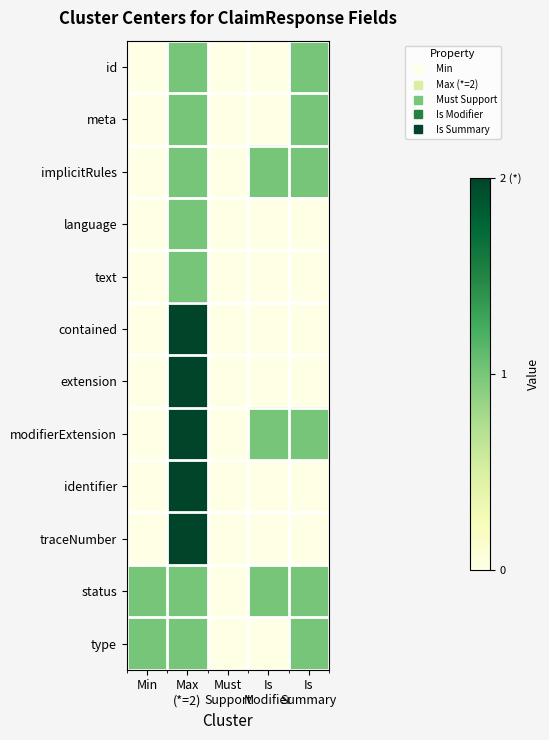

Reading left to right, list all the values displayed in this chart.

id: Min=0	Max
(*=2)=1	Must
Support=0	Is
Modifier=0	Is
Summary=1
meta: Min=0	Max
(*=2)=1	Must
Support=0	Is
Modifier=0	Is
Summary=1
implicitRules: Min=0	Max
(*=2)=1	Must
Support=0	Is
Modifier=1	Is
Summary=1
language: Min=0	Max
(*=2)=1	Must
Support=0	Is
Modifier=0	Is
Summary=0
text: Min=0	Max
(*=2)=1	Must
Support=0	Is
Modifier=0	Is
Summary=0
contained: Min=0	Max
(*=2)=2	Must
Support=0	Is
Modifier=0	Is
Summary=0
extension: Min=0	Max
(*=2)=2	Must
Support=0	Is
Modifier=0	Is
Summary=0
modifierExtension: Min=0	Max
(*=2)=2	Must
Support=0	Is
Modifier=1	Is
Summary=1
identifier: Min=0	Max
(*=2)=2	Must
Support=0	Is
Modifier=0	Is
Summary=0
traceNumber: Min=0	Max
(*=2)=2	Must
Support=0	Is
Modifier=0	Is
Summary=0
status: Min=1	Max
(*=2)=1	Must
Support=0	Is
Modifier=1	Is
Summary=1
type: Min=1	Max
(*=2)=1	Must
Support=0	Is
Modifier=0	Is
Summary=1